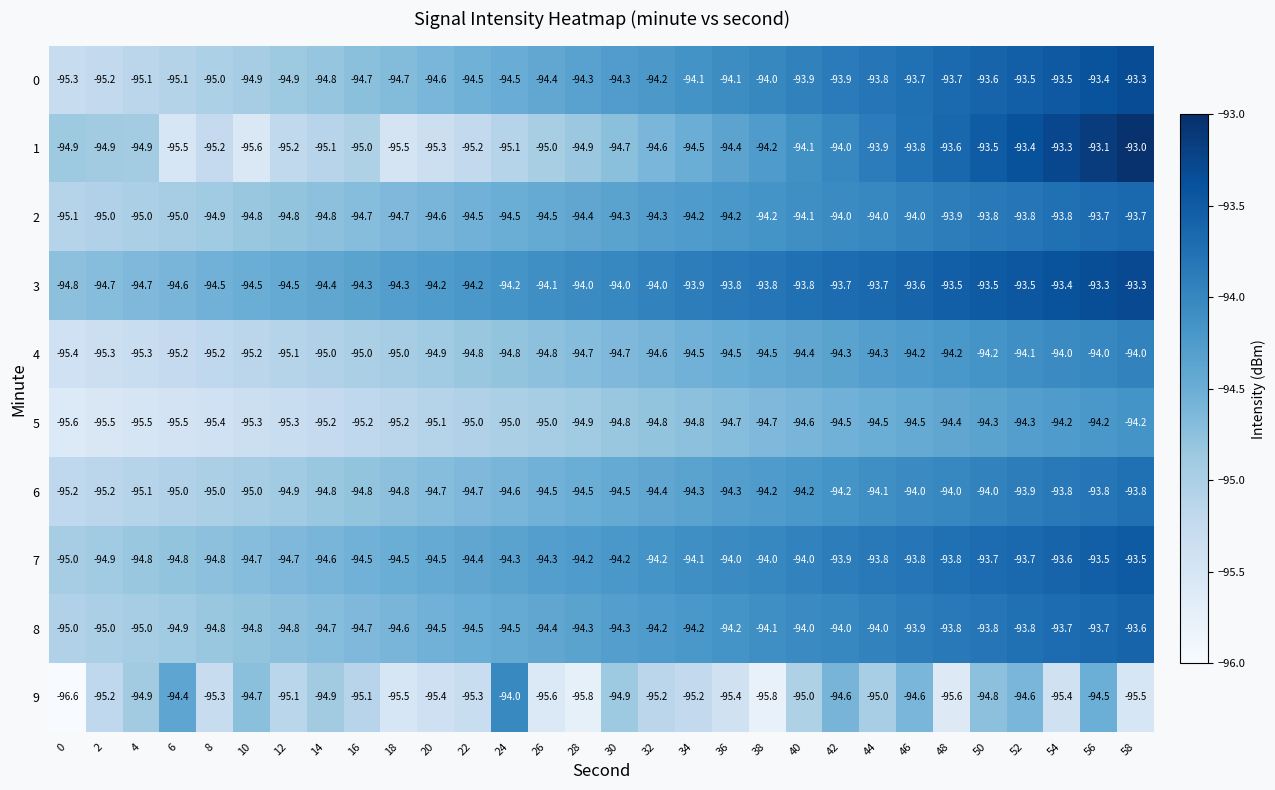

What is the difference between the 0 values at 56 and 18?

1.3